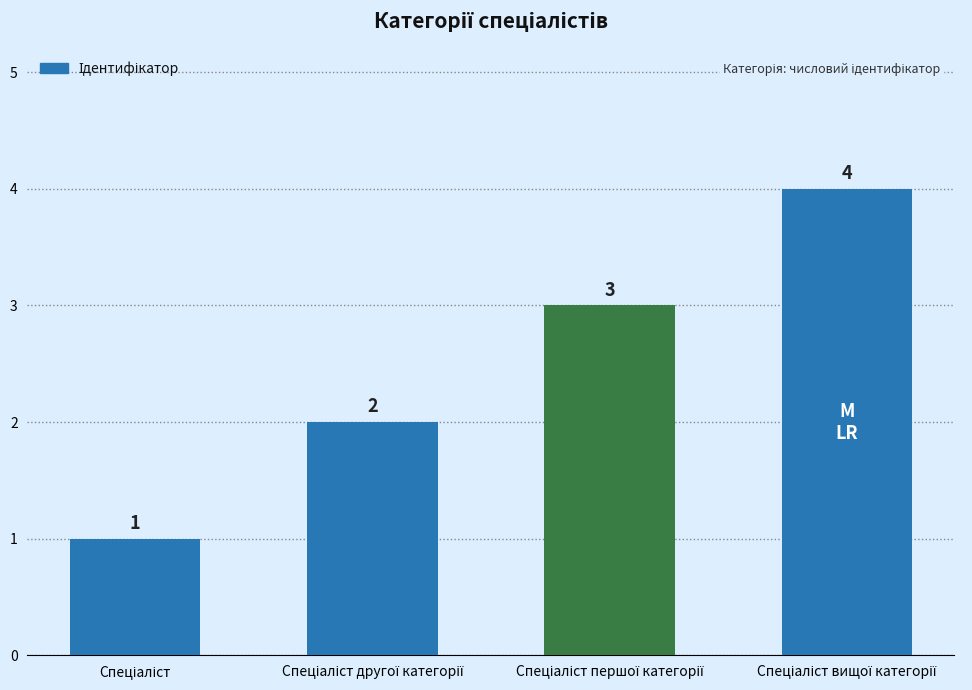

What is the value of the 2nd bar from the left?

2